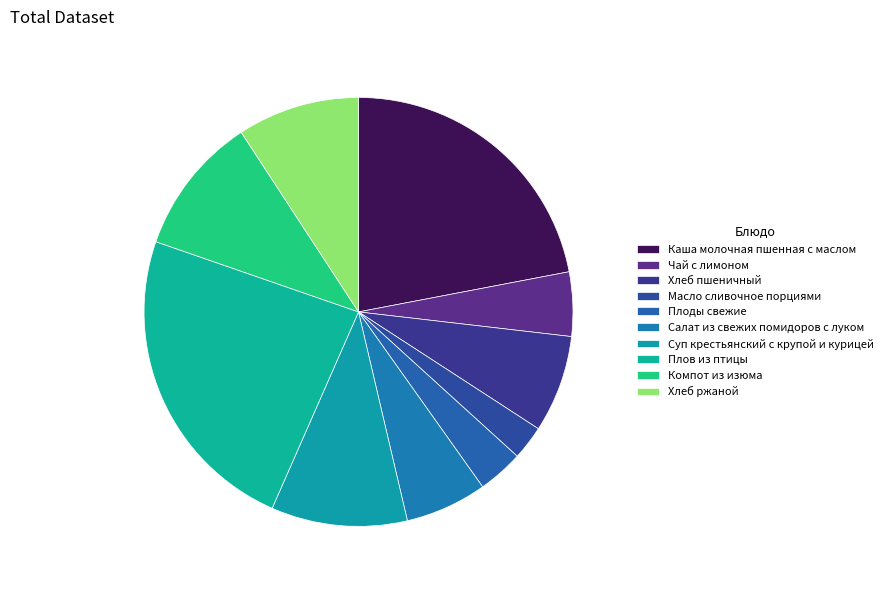

How many slices are in this pie chart?

10